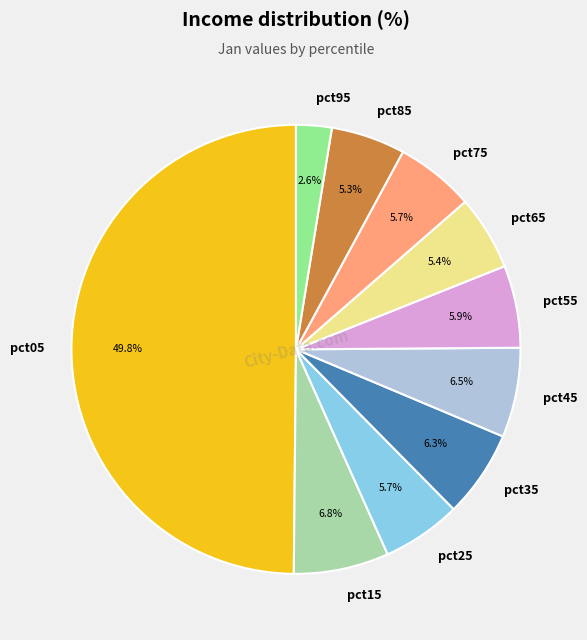

How many segments does this pie chart have?

10